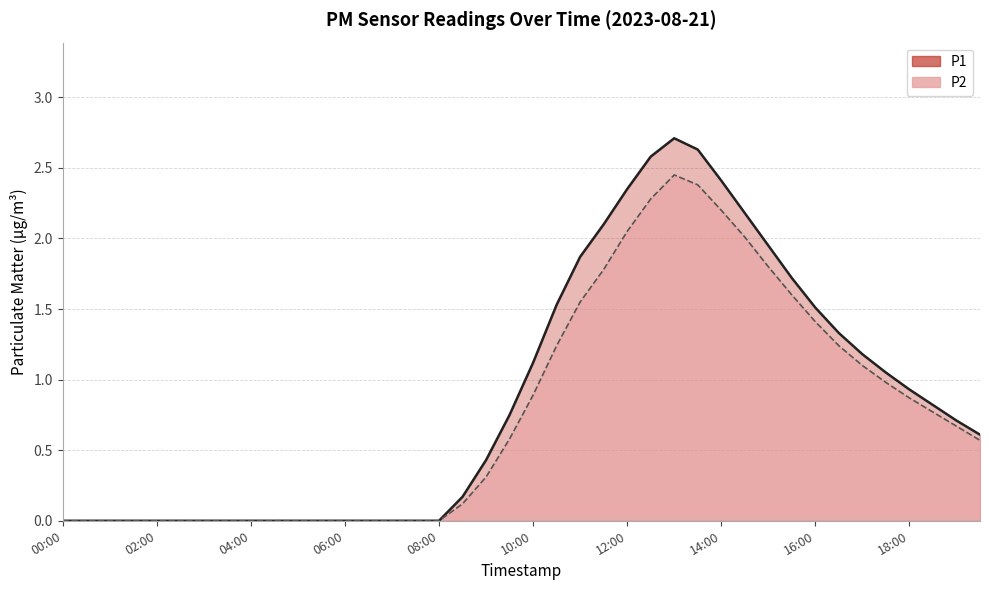

What is the difference between the P2 values at 01:00 and 15:00?

1.8